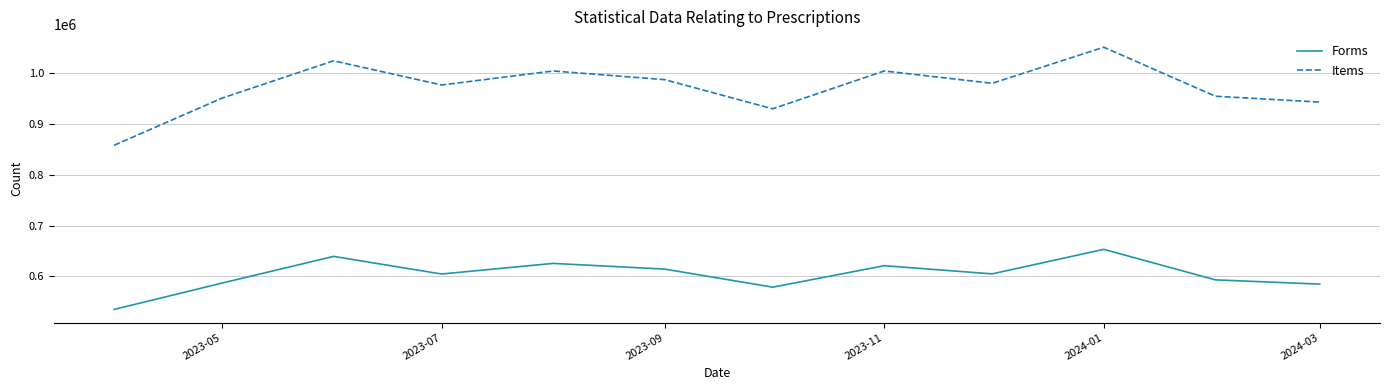

True or false: Items and Forms cross at least once.

False